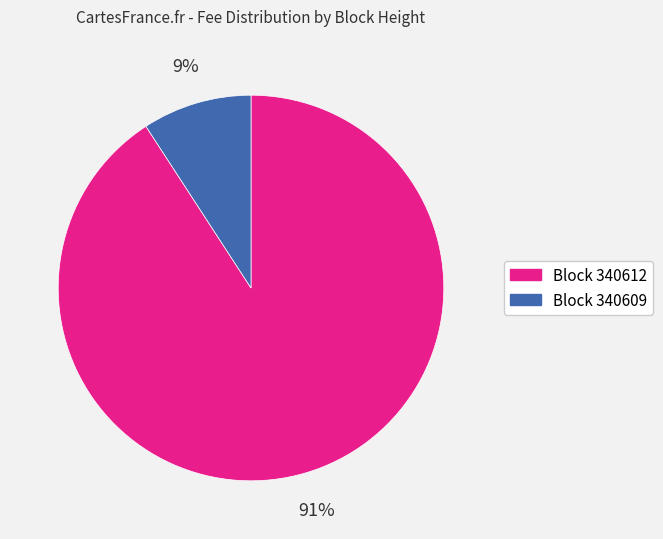

Is there any slice that represents more than half of the pie?

Yes